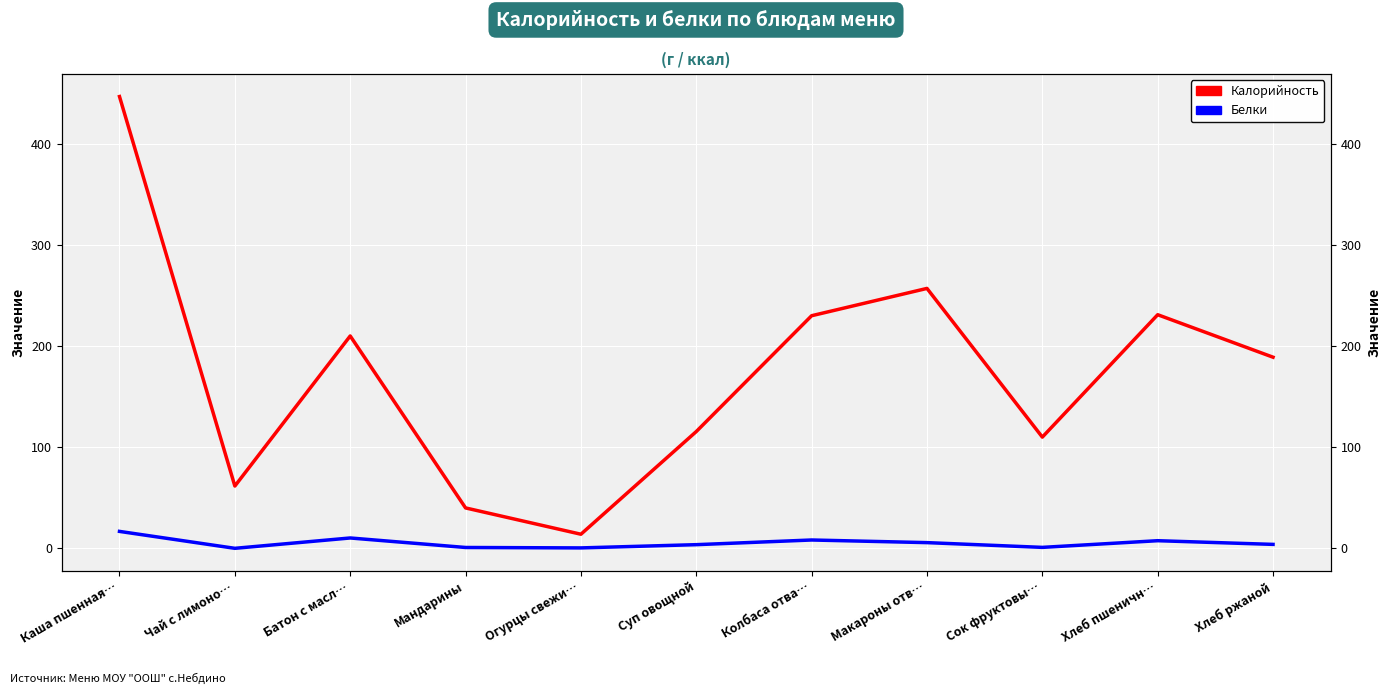

Reading left to right, list all the values displayed in this chart.

Калорийность: Каша пшенная…=446.7	Чай с лимоно…=61.6	Батон с масл…=210.0	Мандарины=40.0	Огурцы свежи…=14.0	Суп овощной=115.5	Колбаса отва…=230.0	Макароны отв…=257.0	Сок фруктовы…=110.0	Хлеб пшеничн…=231.0	Хлеб ржаной=189.0
Белки: Каша пшенная…=16.8	Чай с лимоно…=0.1	Батон с масл…=10.3	Мандарины=0.9	Огурцы свежи…=0.5	Суп овощной=3.7	Колбаса отва…=8.3	Макароны отв…=5.7	Сок фруктовы…=1.0	Хлеб пшеничн…=7.6	Хлеб ржаной=4.0